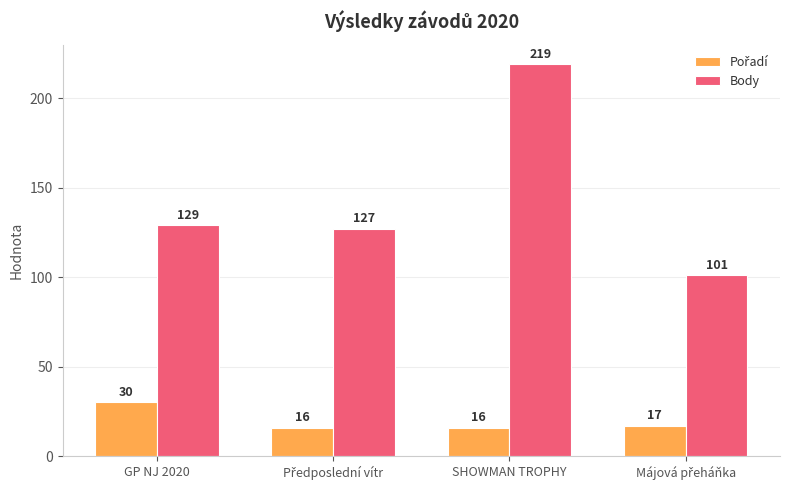

What is the greatest value displayed?

219